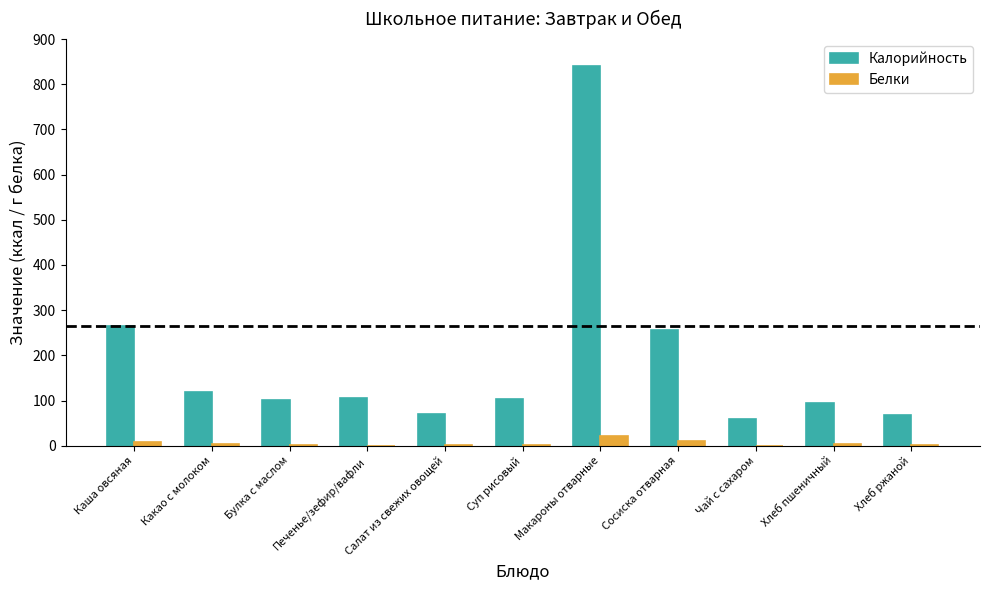

Which series has the largest range (max minus min)?

Калорийность